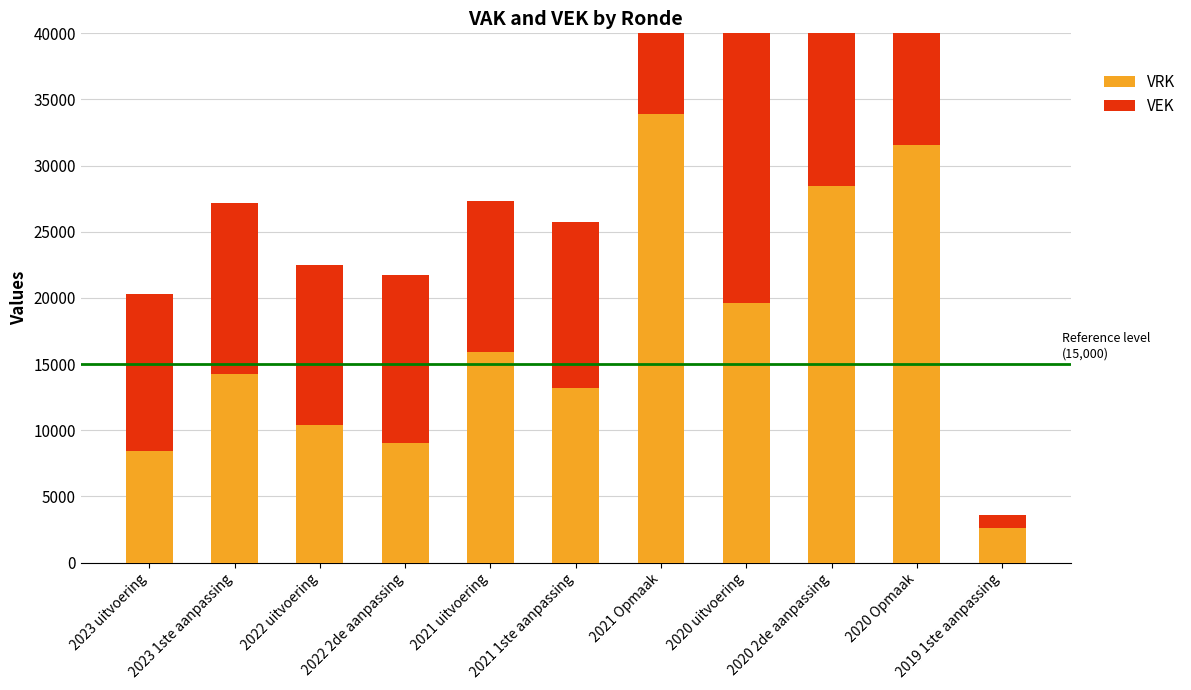

Rank the series at 2021 uitvoering from lowest to highest value.

VEK, VRK